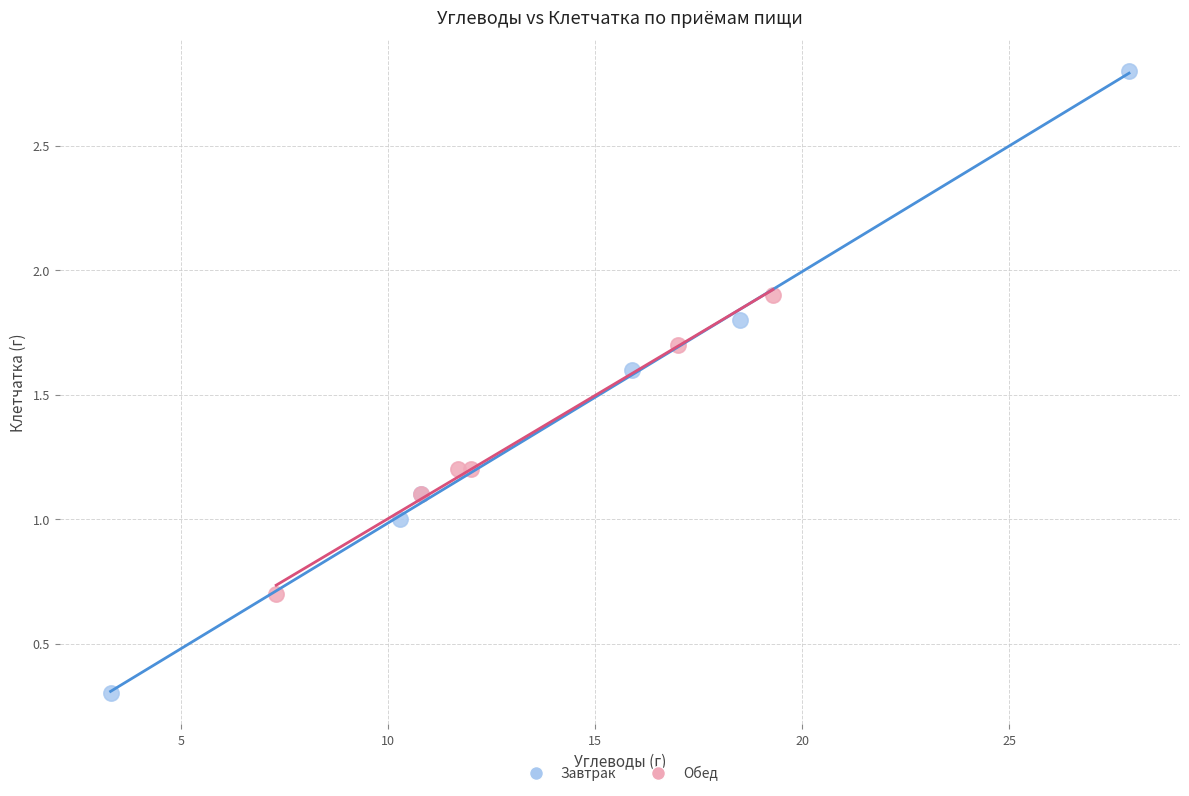

Which series contains the highest Y value?

Завтрак